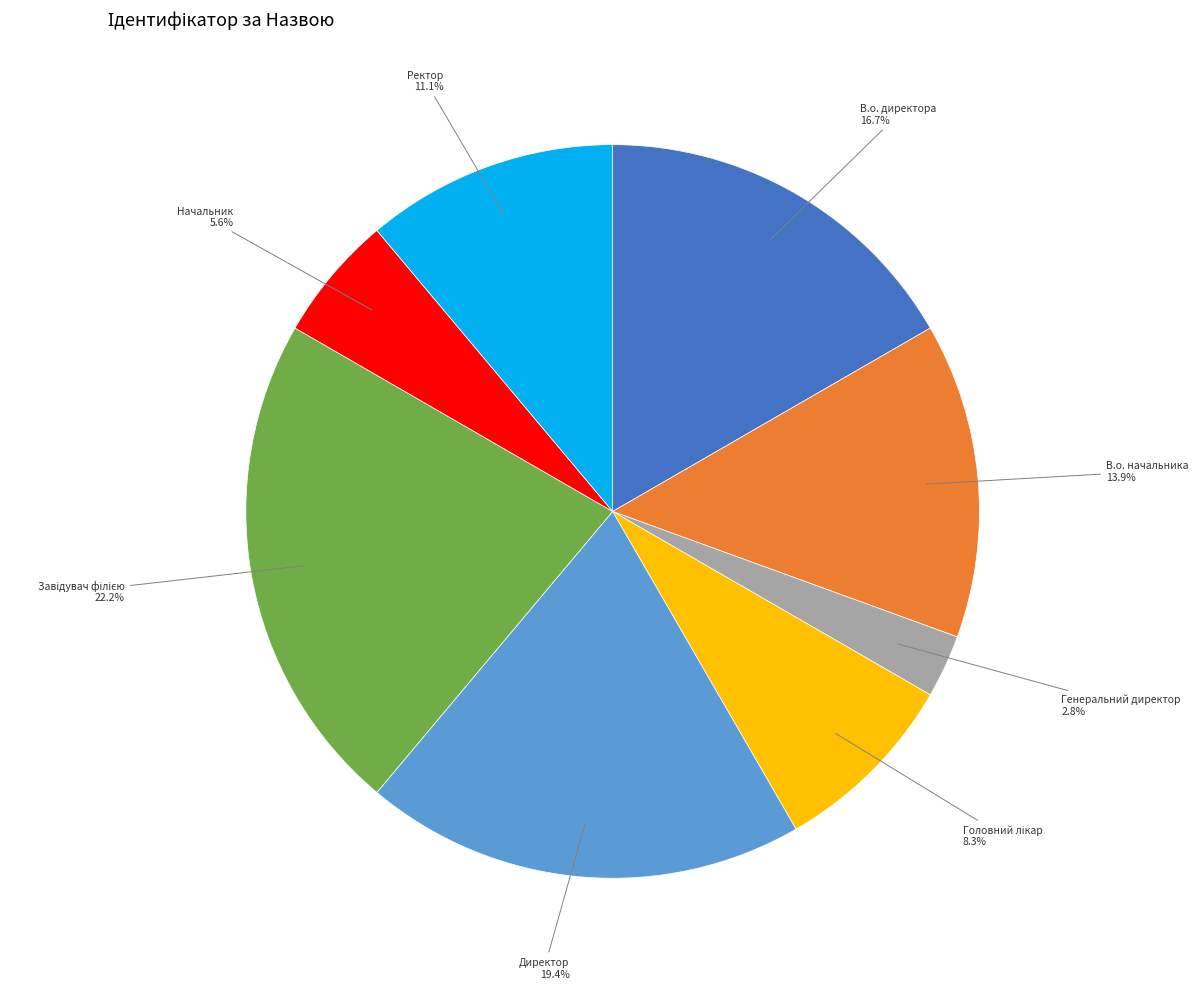

Is there a majority slice in this chart?

No